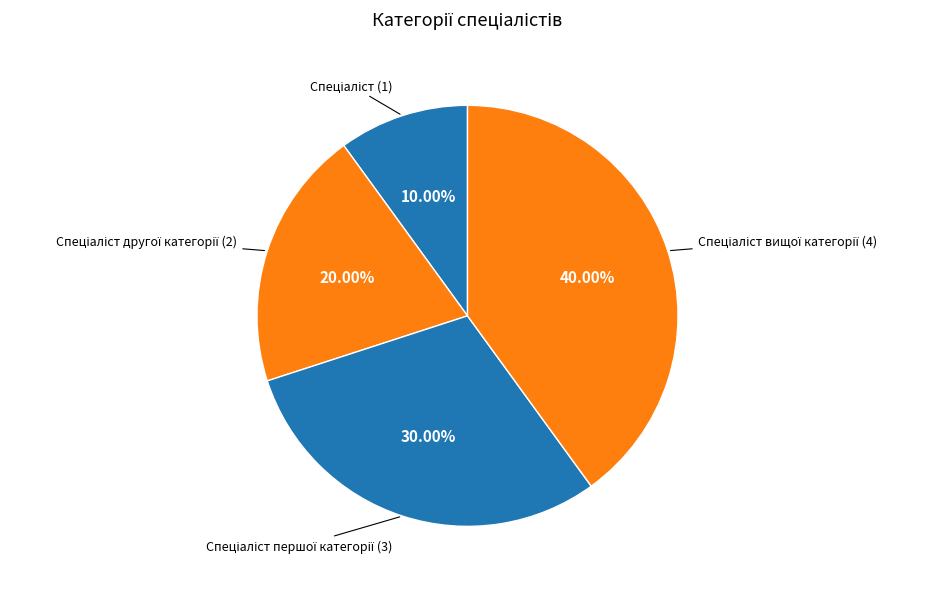

Is there a majority slice in this chart?

No